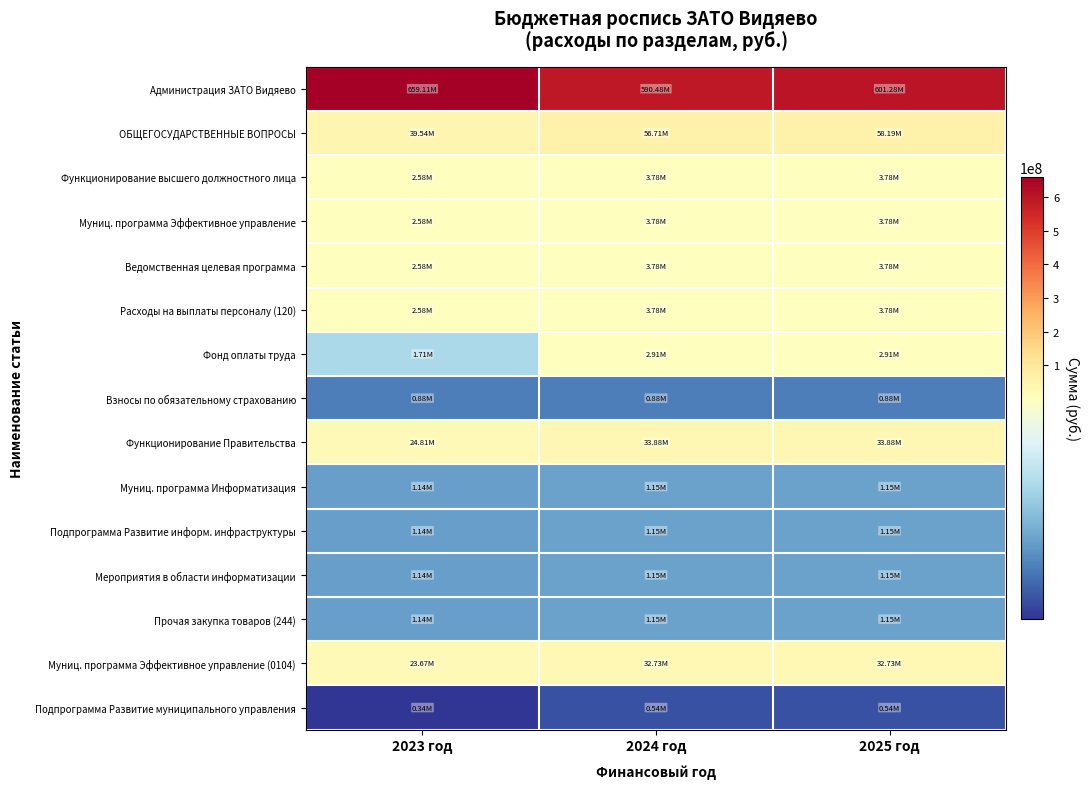

What is the smallest value displayed?

337400.0